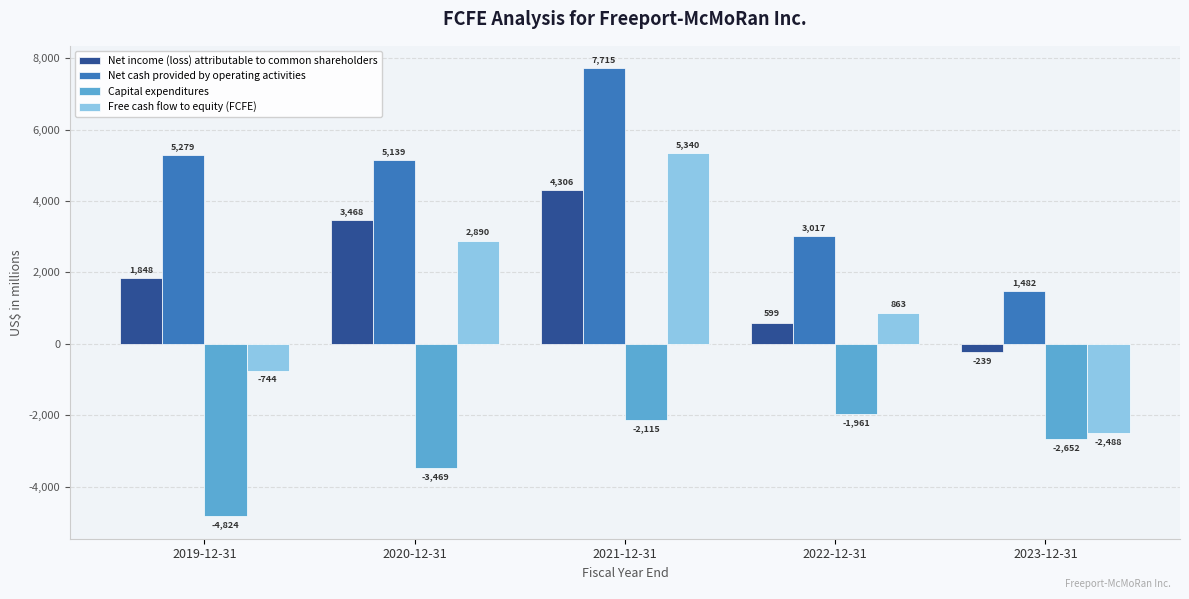

What position from the right is 2020-12-31?

4